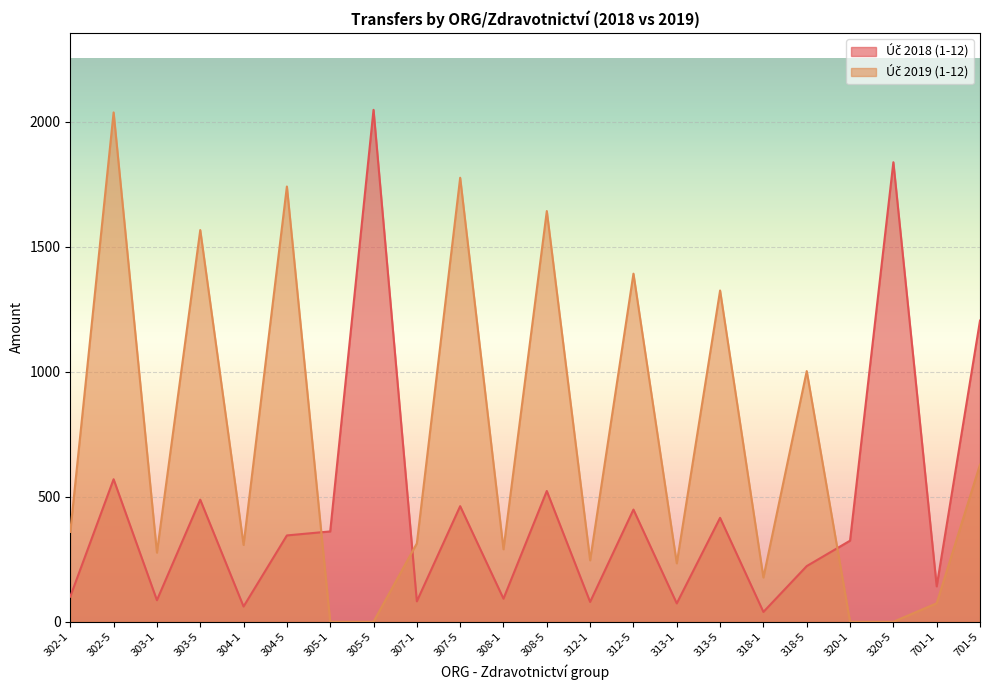

Rank the series by their average value, from lowest to highest.

Úč 2018 (1-12), Úč 2019 (1-12)